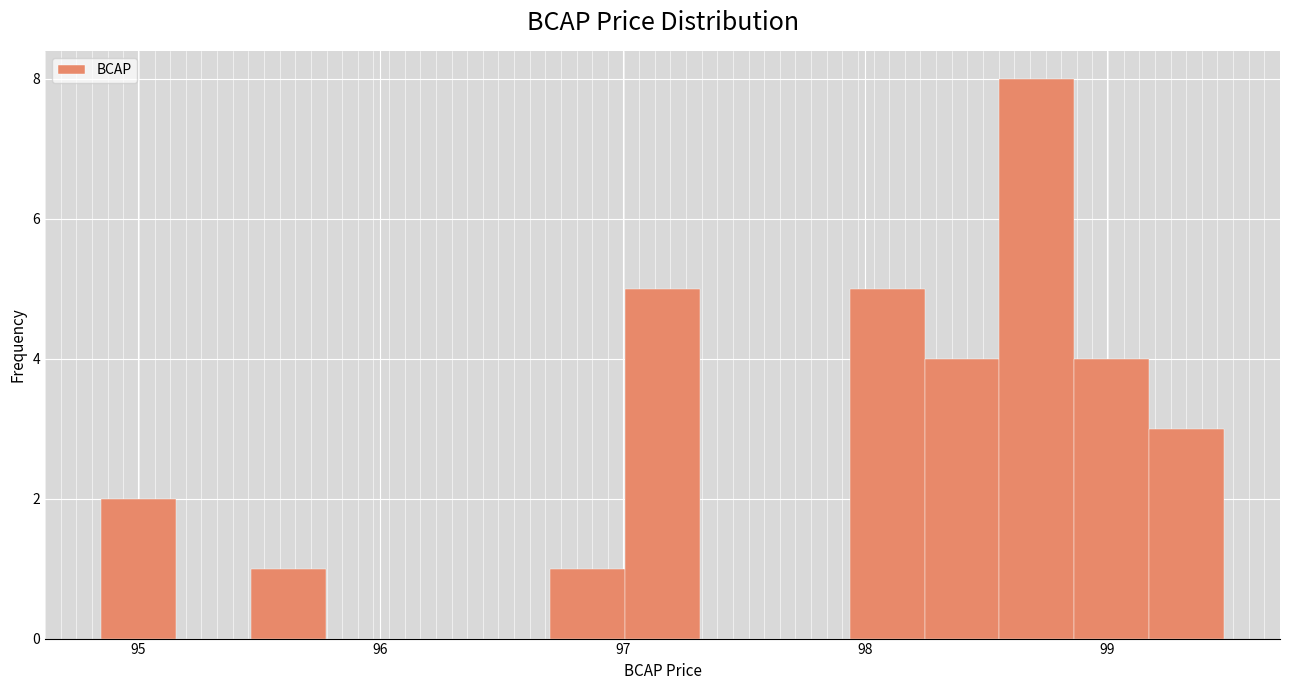

Read against the x-axis, roughly where is the centre of the tallest bar?

98.7